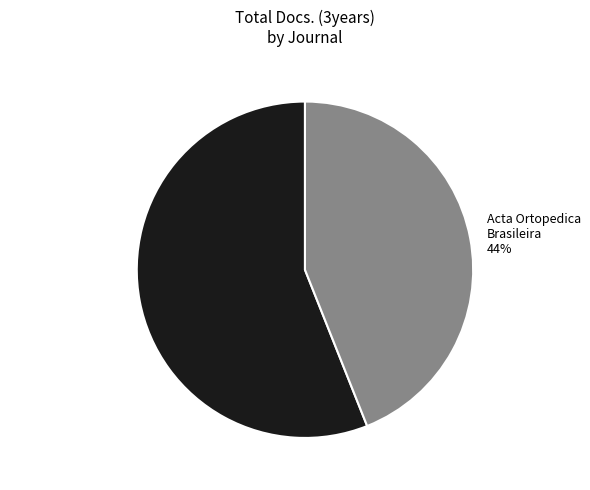

Is the sum of Acta Ortopedica Brasileira 44% and Brazilian Journal of Physical Therapy 56% greater than half?

Yes